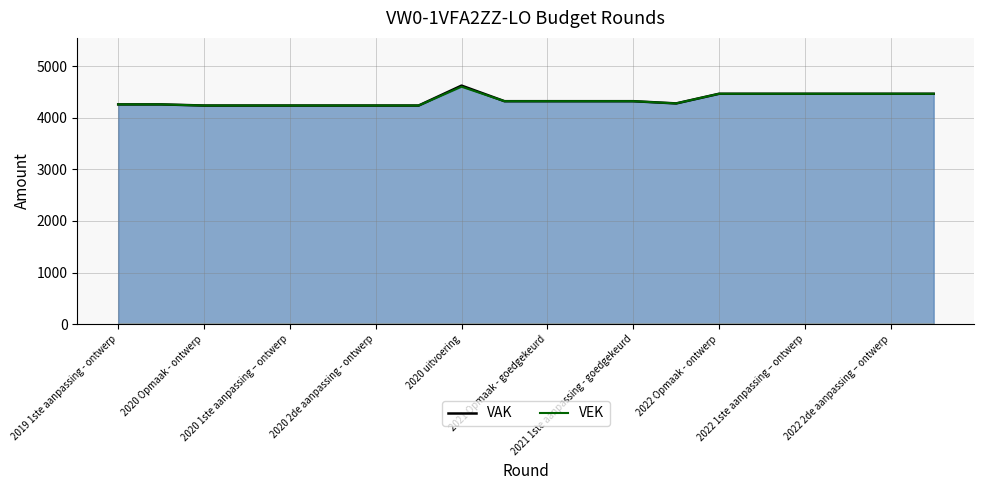

How many lines are shown in the chart?

2